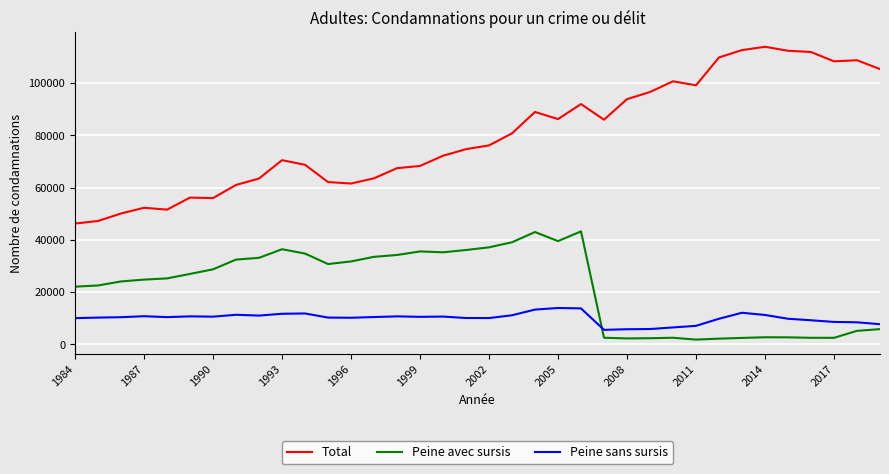

Count the number of data series in this chart.

3